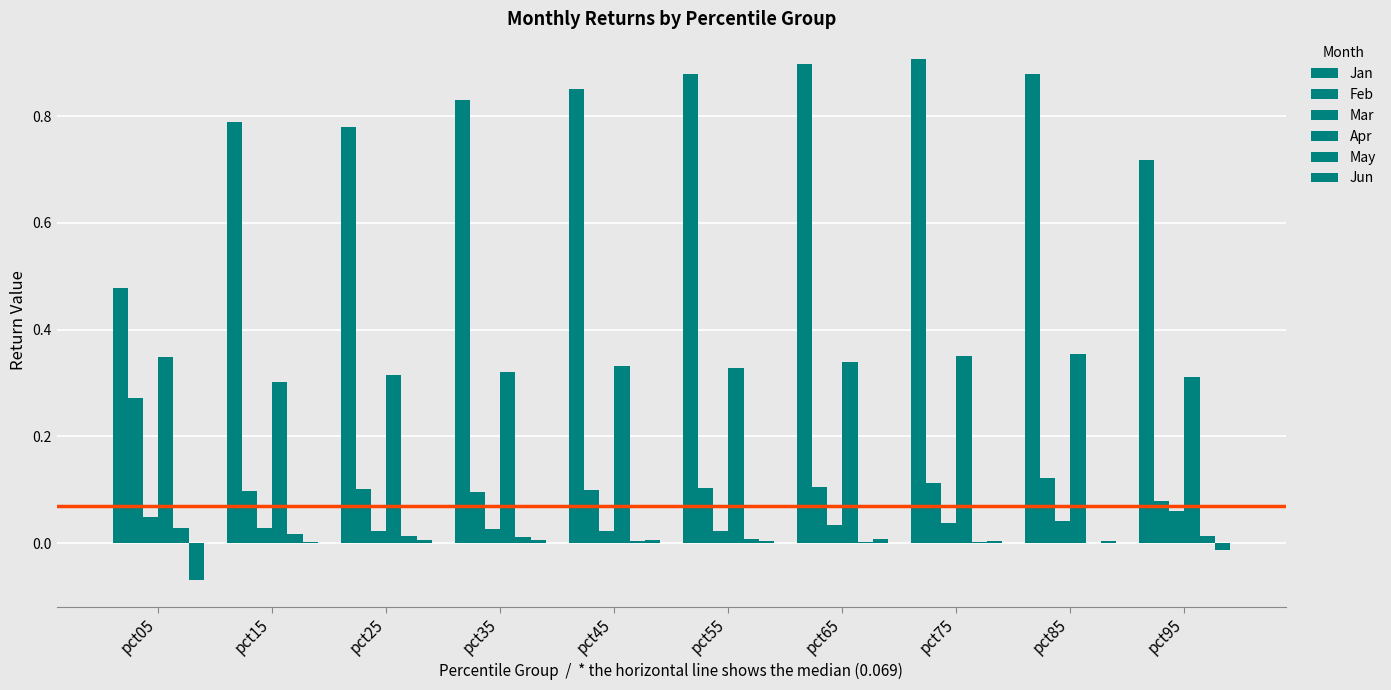

How many data points does each series have?

10